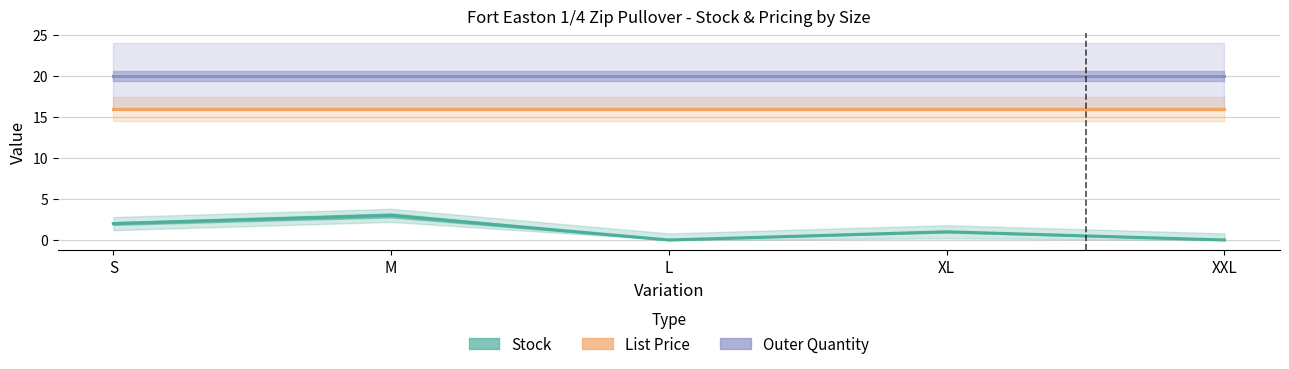

What is the total value across all series at L?

36.0